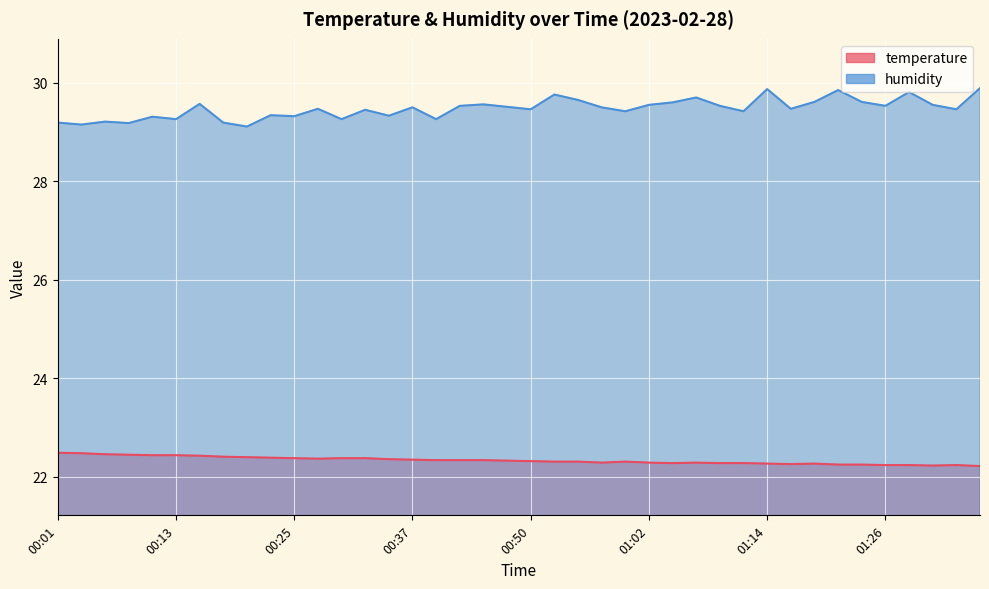

Which series changed the most between 00:30 and 00:32?

humidity